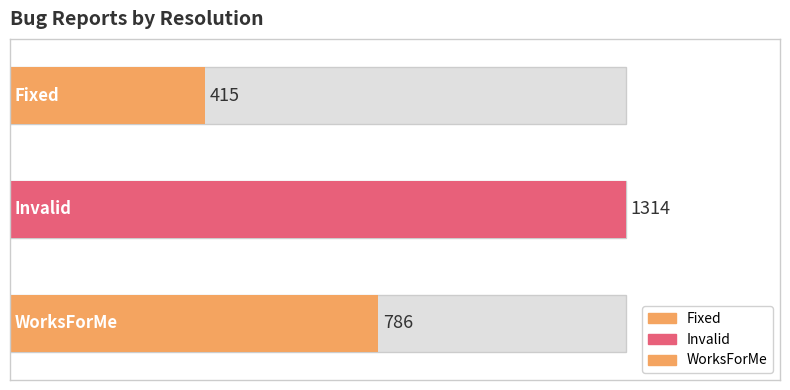

List the labels in order of value, largest first.

Invalid, WorksForMe, Fixed